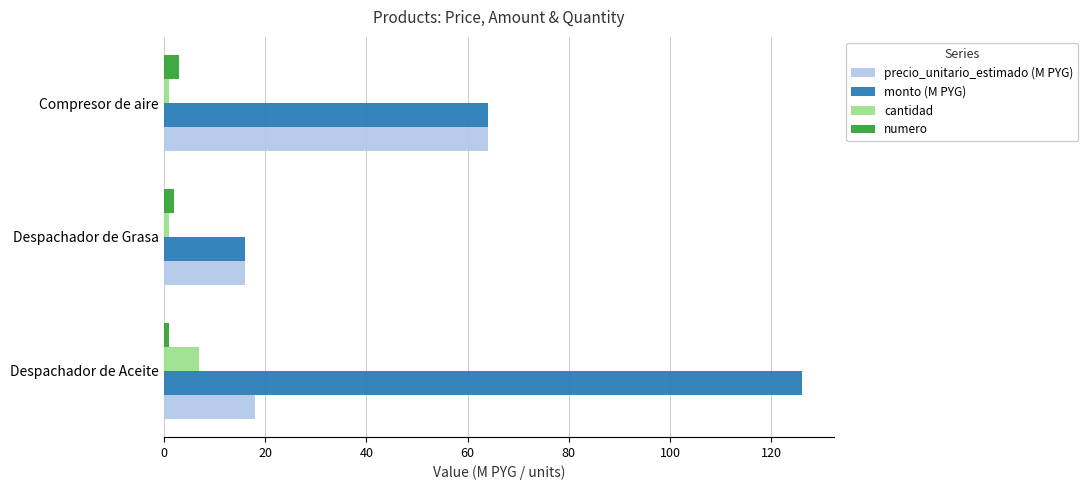

The value of precio_unitario_estimado (M PYG) at Despachador de Grasa is 16. True or false?

True